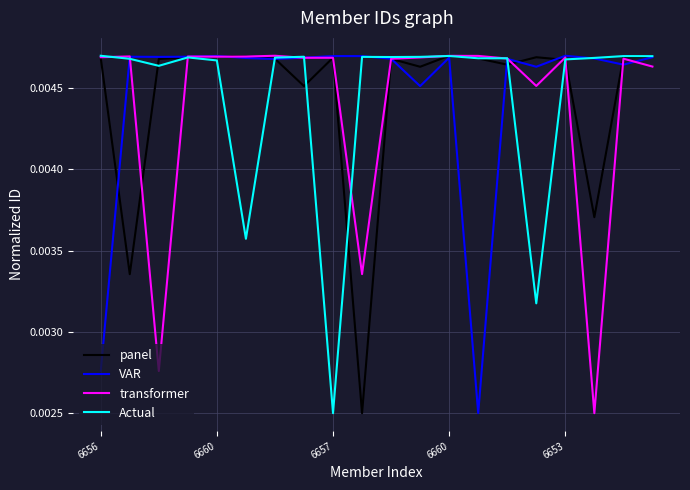

What are all the series names shown in the legend?

panel, VAR, transformer, Actual